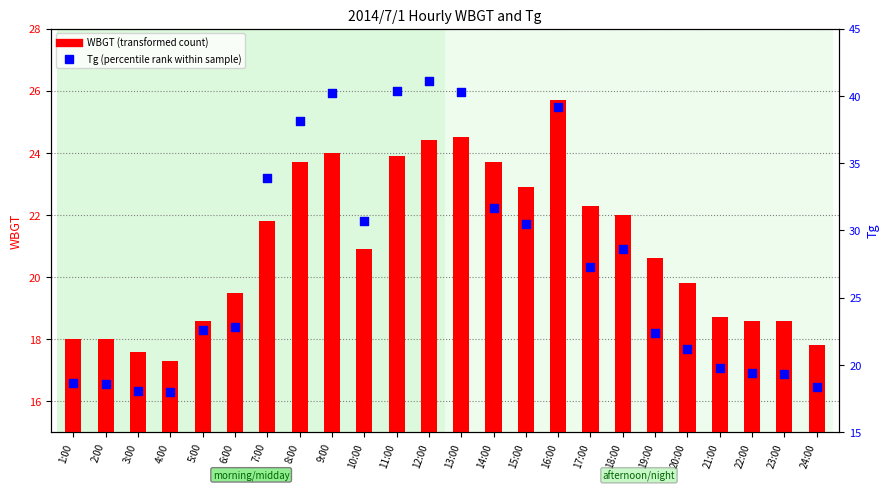

Which series has the largest total across all categories?

Tg